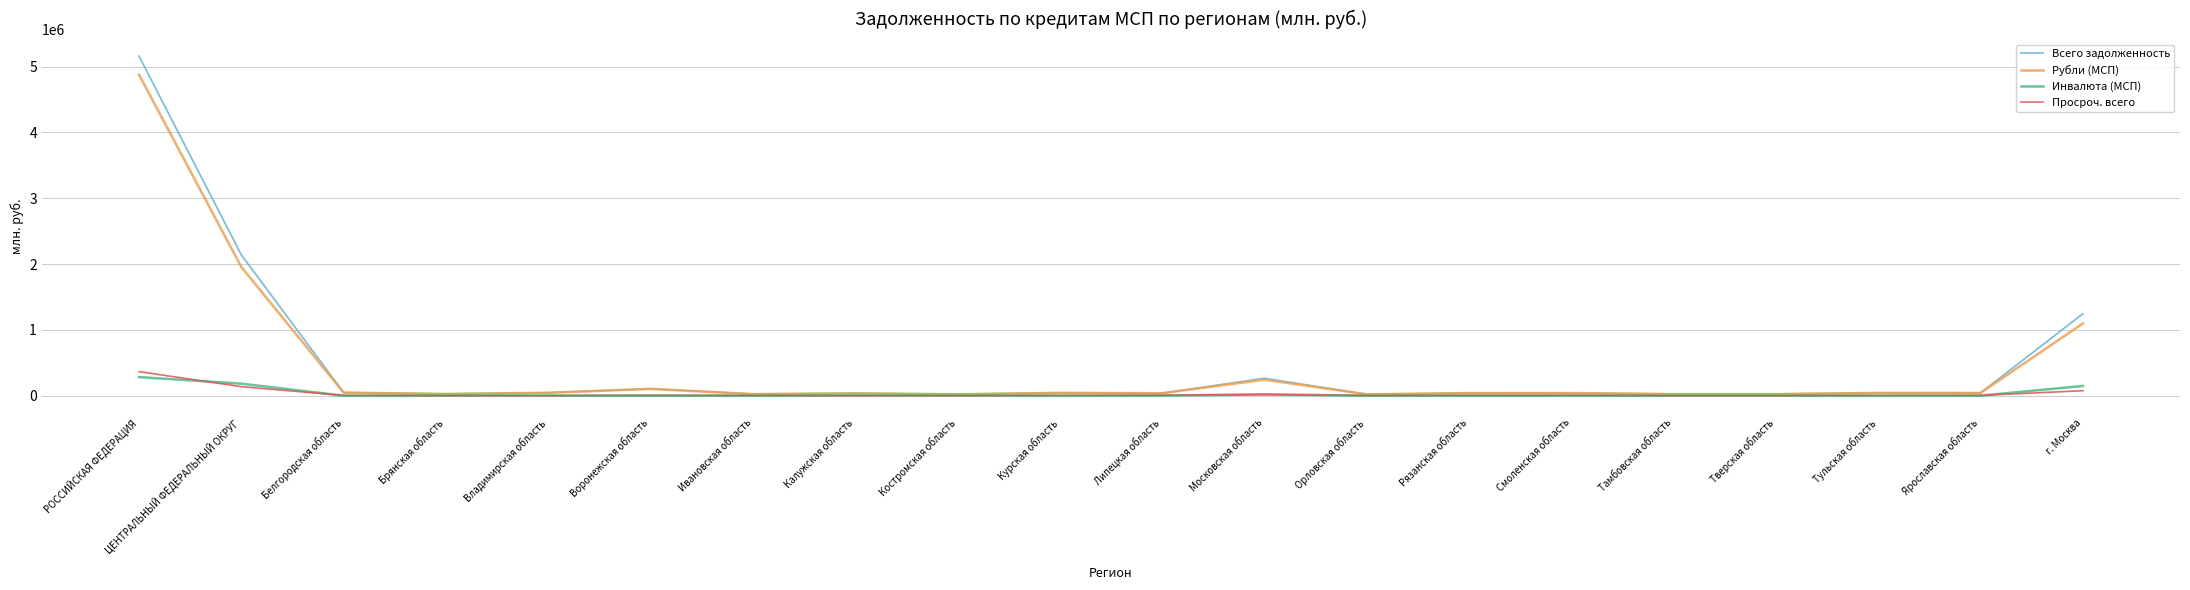

At which label is Всего задолженность closest to 2590732?

ЦЕНТРАЛЬНЫЙ ФЕДЕРАЛЬНЫЙ ОКРУГ